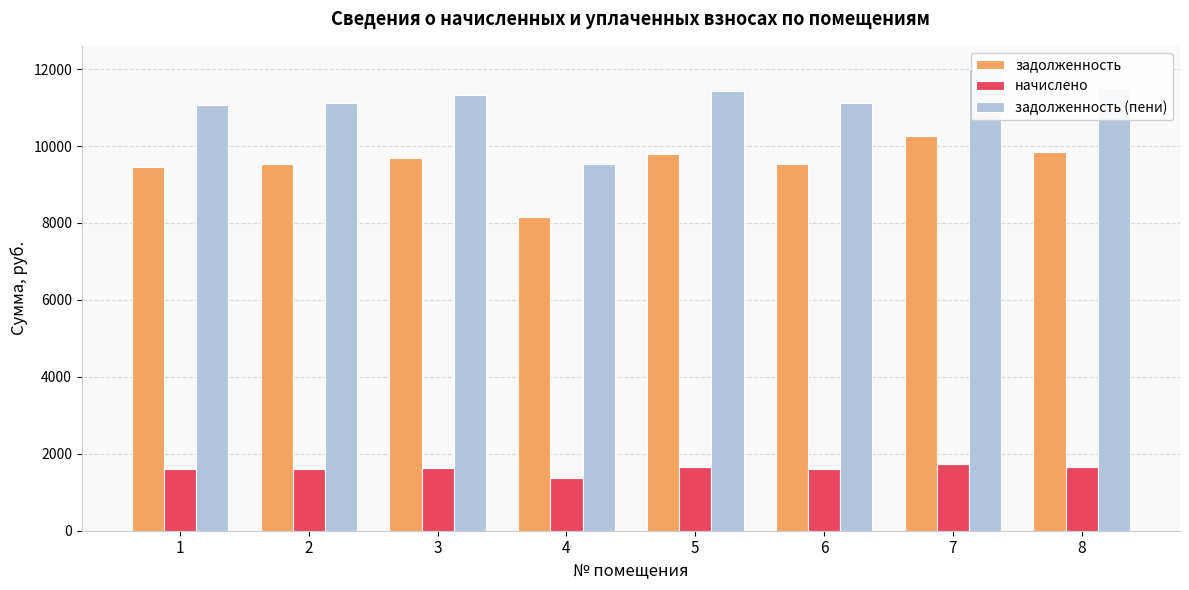

What is the minimum value for начислено?

1377.0